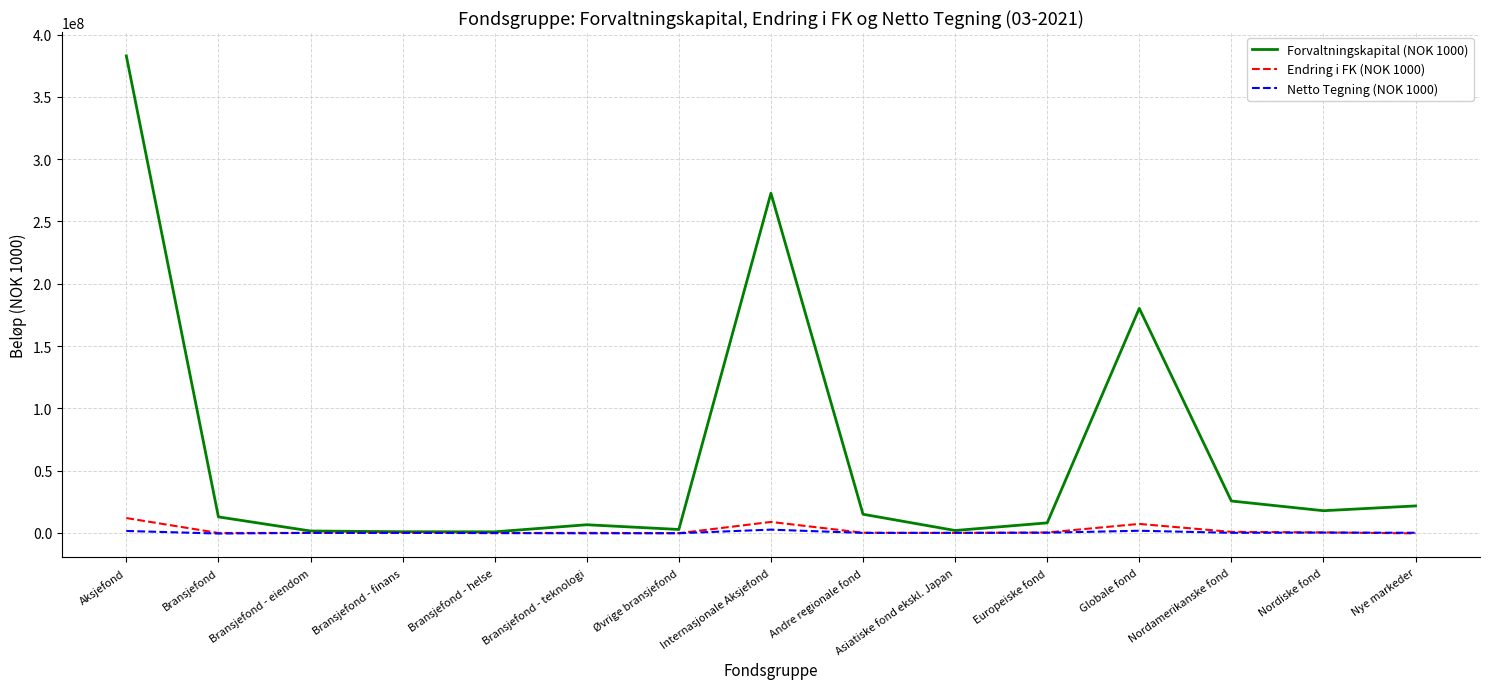

How many times do Endring i FK (NOK 1000) and Netto Tegning (NOK 1000) cross each other?

5